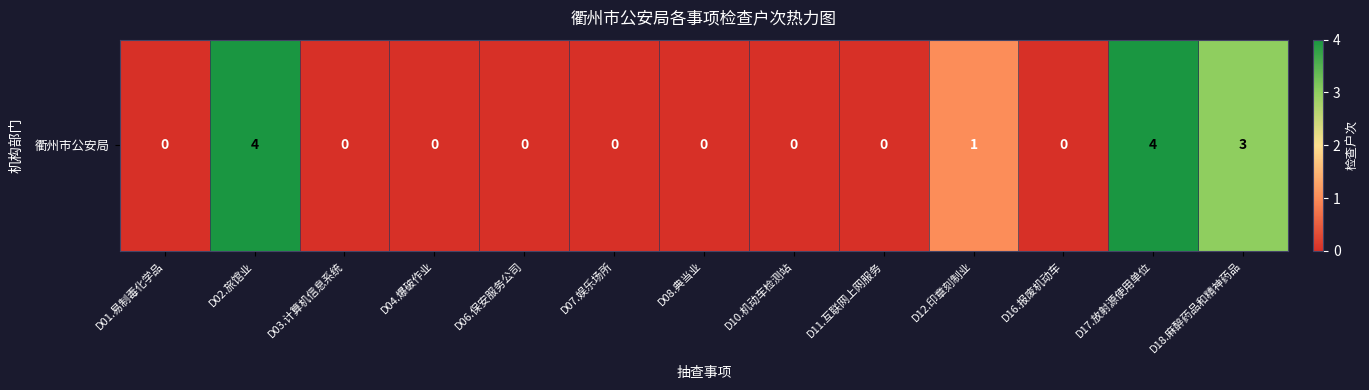

Is it true that the value at D16.报废机动车 is 2?

False